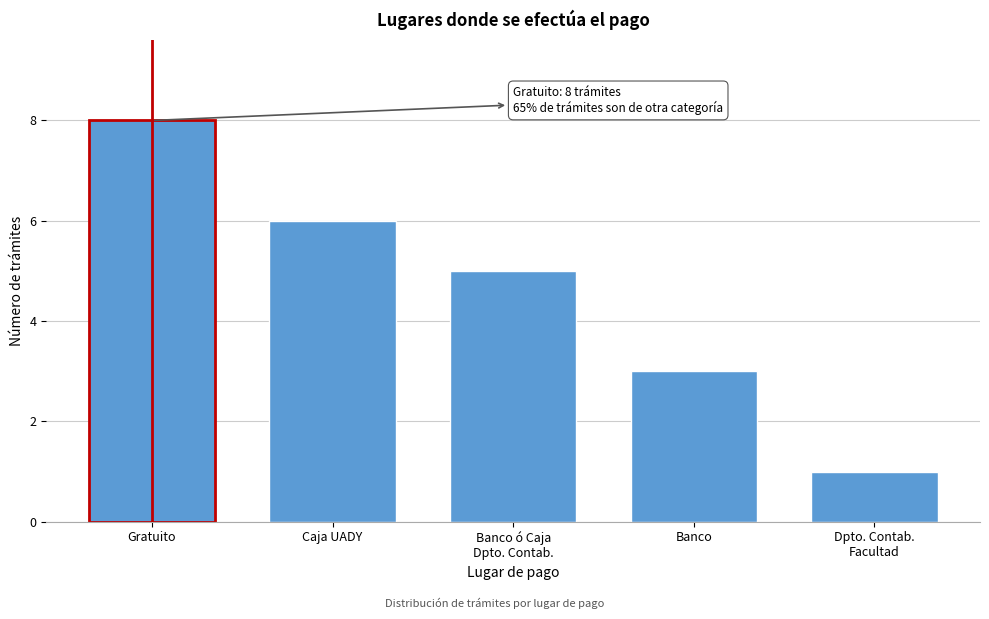

Reading left to right, list all the values displayed in this chart.

8	6	5	3	1